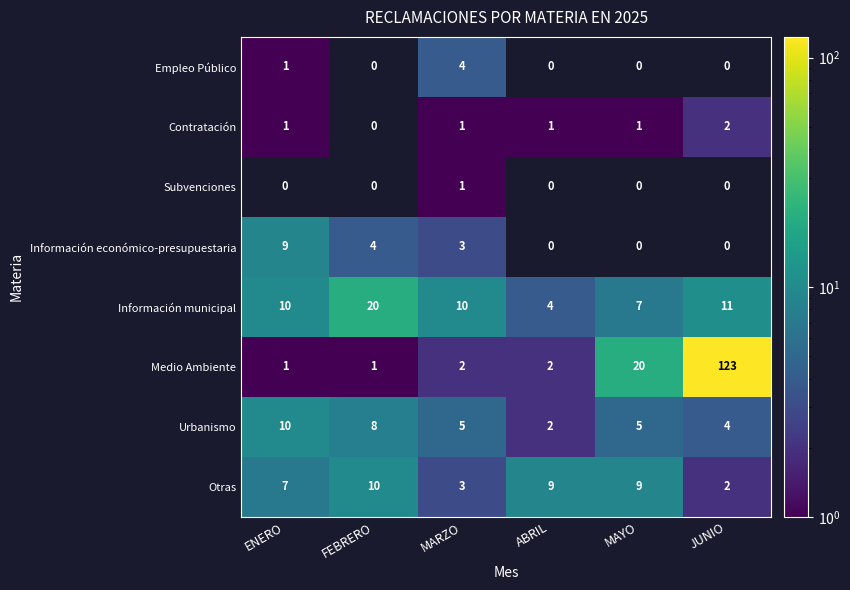

What is the sum of the Urbanismo values at FEBRERO and MAYO?

13